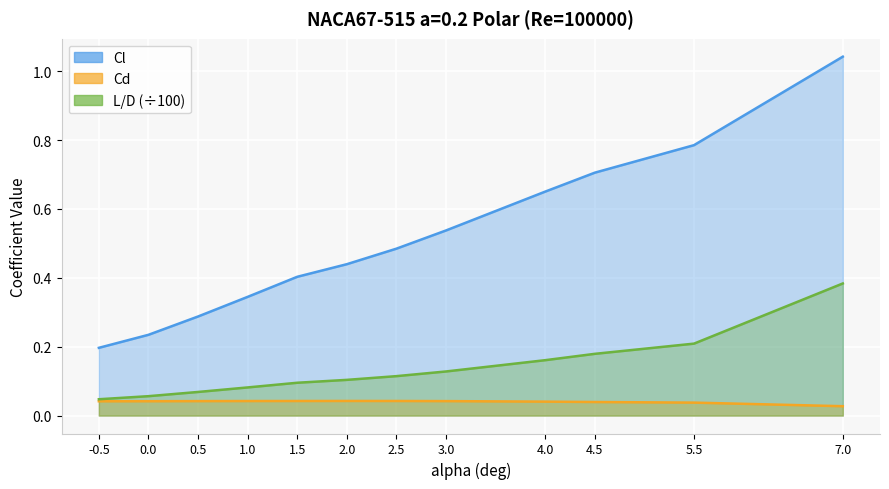

How many categories are shown in the chart?

12